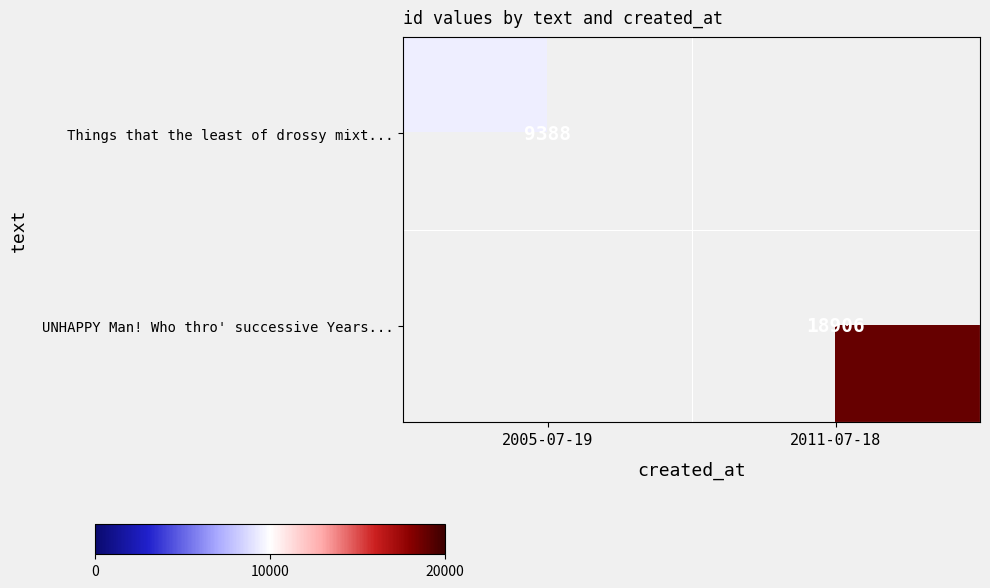

The Things that the least of drossy mixt... series shows 4347 at 2005-07-19. True or false?

False